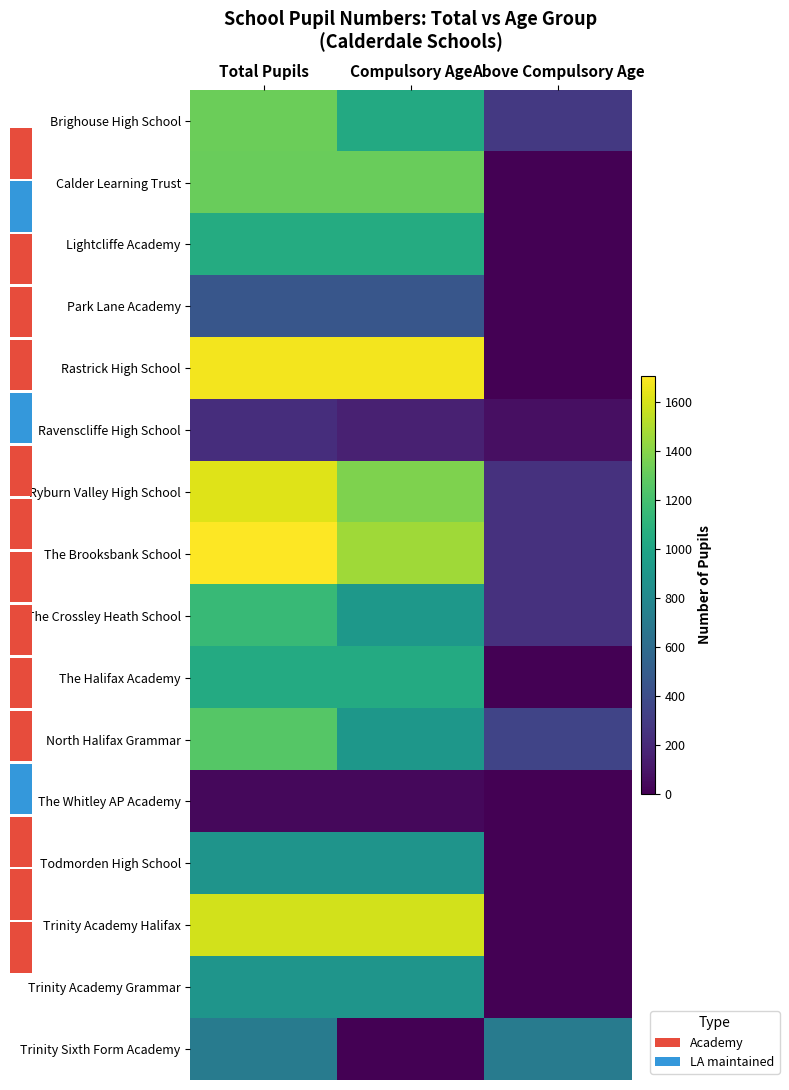

List the series in order of their peak value, lowest first.

The Whitley AP Academy, Ravenscliffe High School, Park Lane Academy, Trinity Sixth Form Academy, Todmorden High School, Trinity Academy Grammar, The Halifax Academy, Lightcliffe Academy, The Crossley Heath School, North Halifax Grammar, Calder Learning Trust, Brighouse High School, Trinity Academy Halifax, Ryburn Valley High School, Rastrick High School, The Brooksbank School